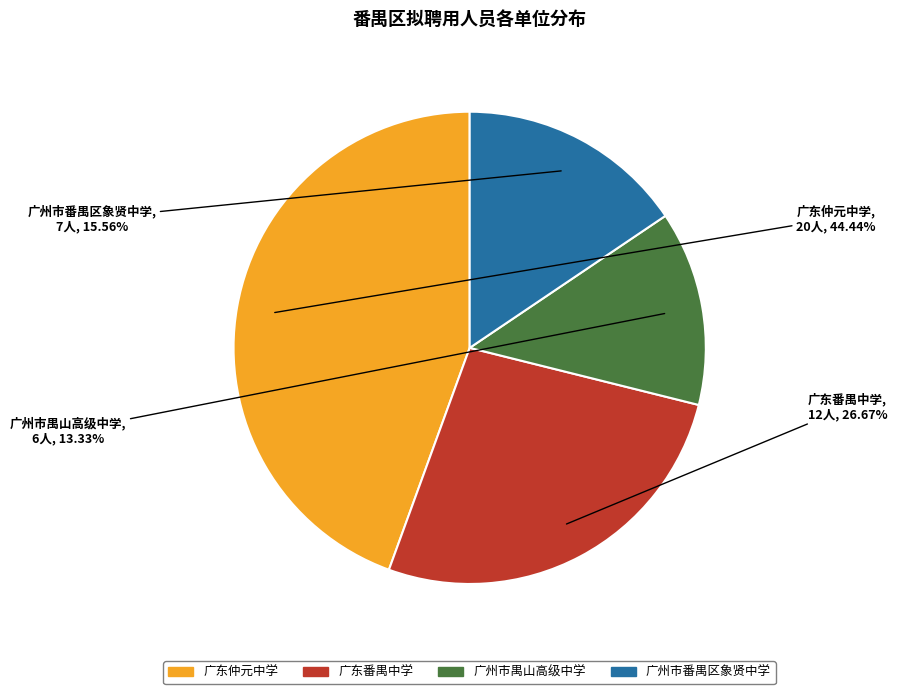

To the nearest percent, what percentage of the pie is 广东仲元中学?

44%